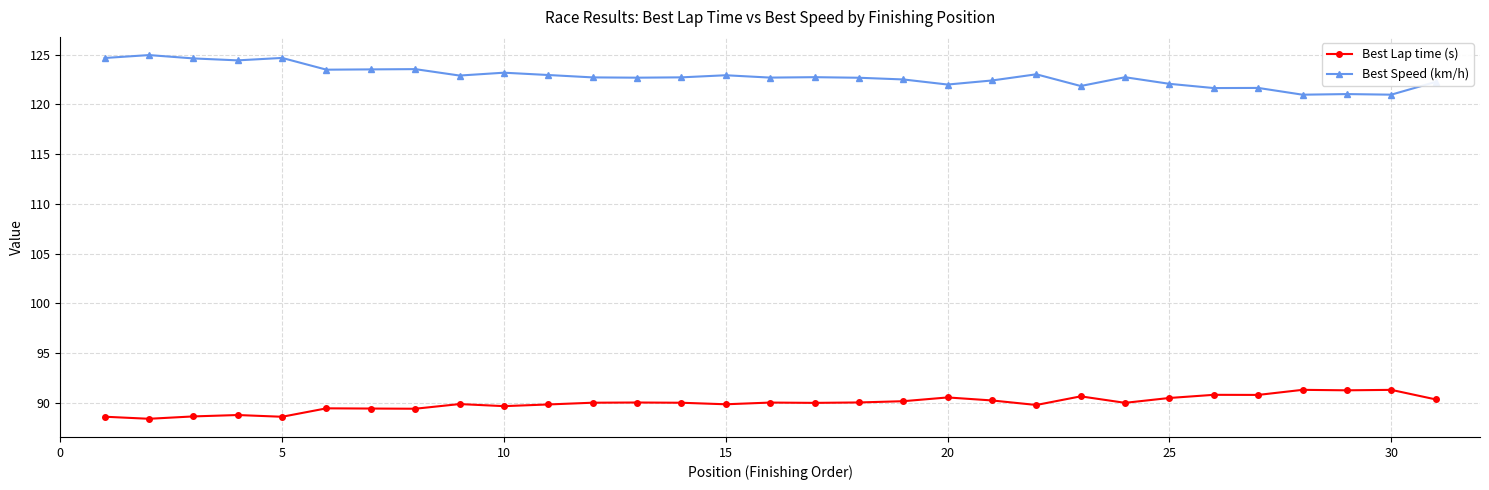

What is the minimum value shown in the chart?

88.4